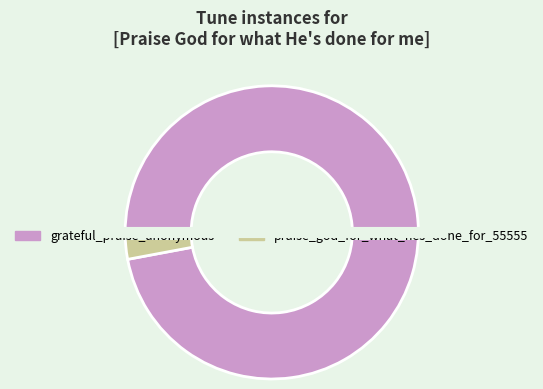

To the nearest percent, what is the difference between the largest and smallest slice percentages?

94%